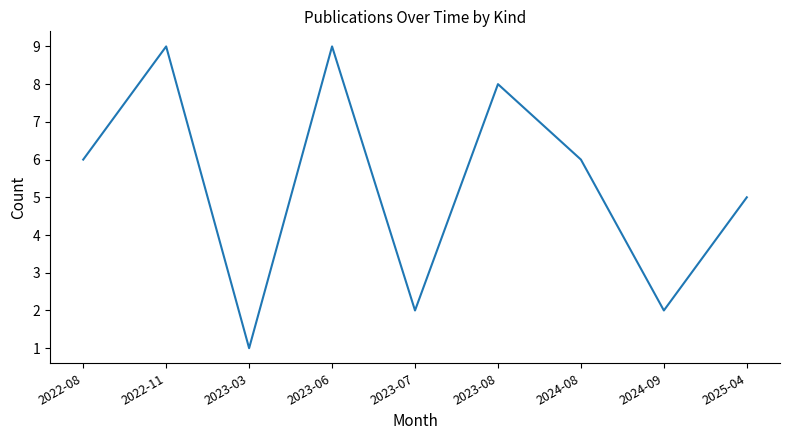

Is this an area chart (filled region under the line)?

No